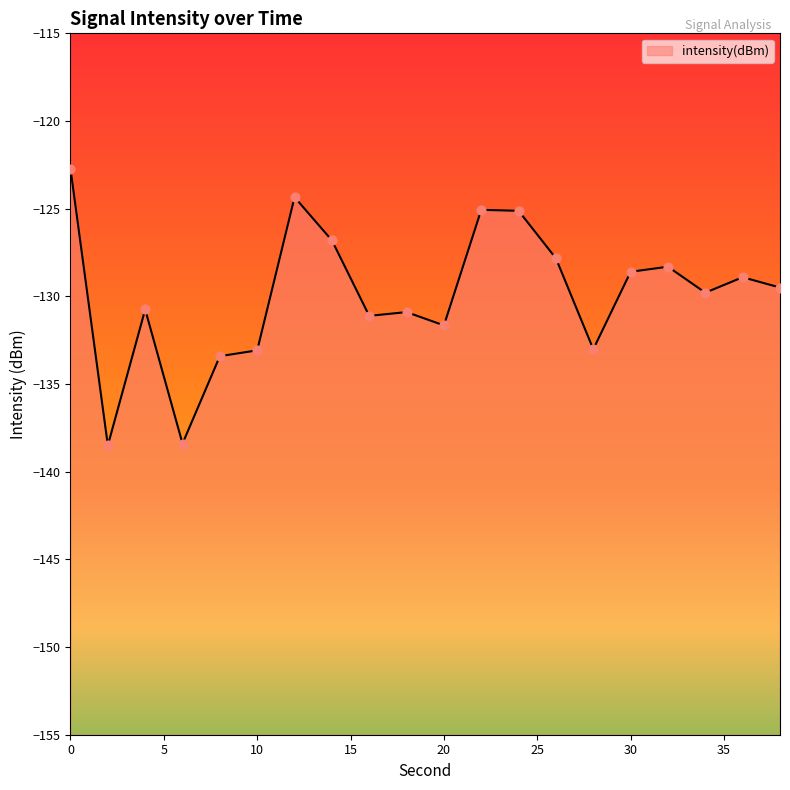

Between 22 and 34, which is larger?

22